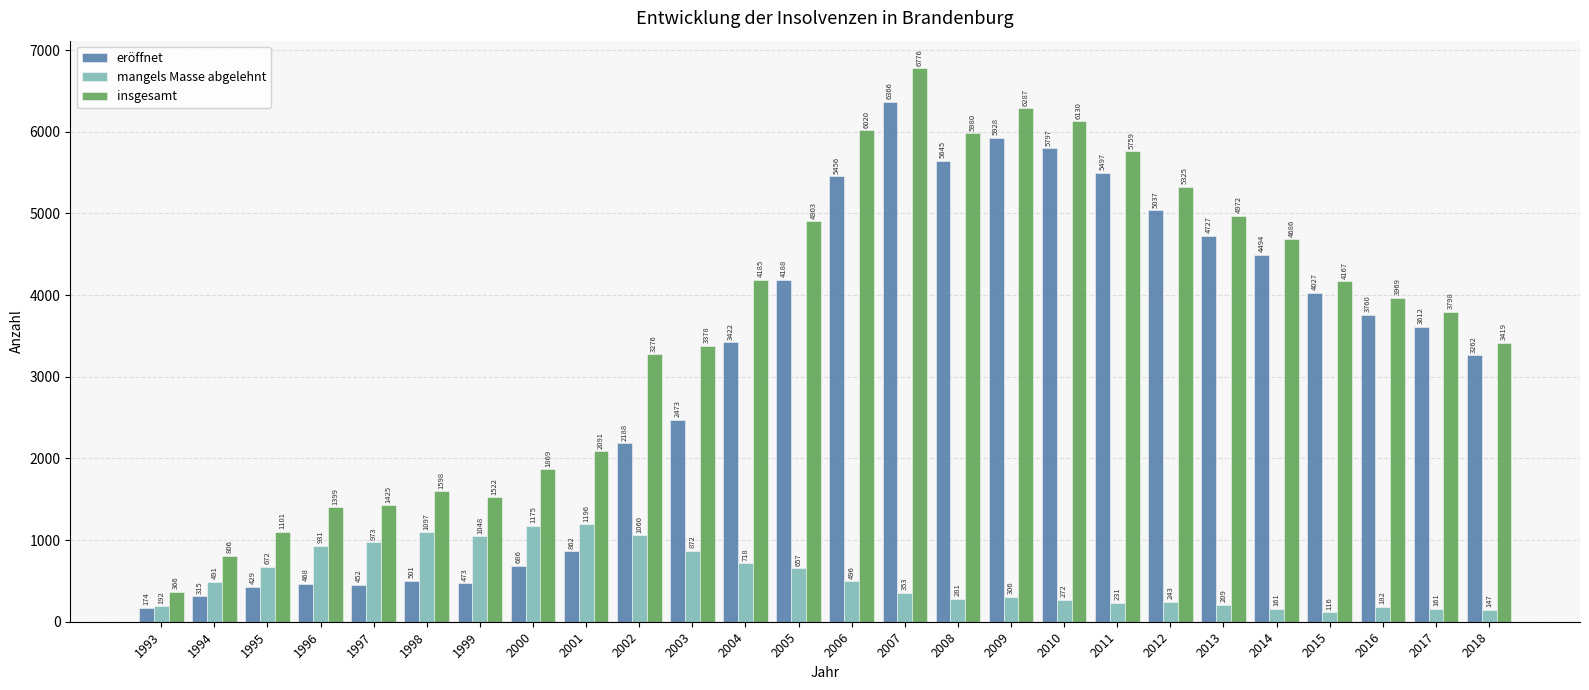

At which label does insgesamt first exceed 3969?

2004